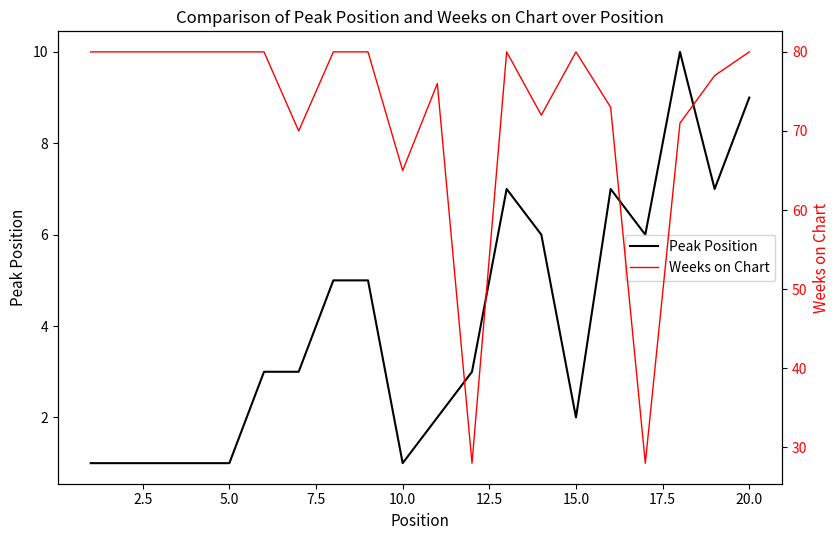

At how many categories does at least one series exceed 70?

16